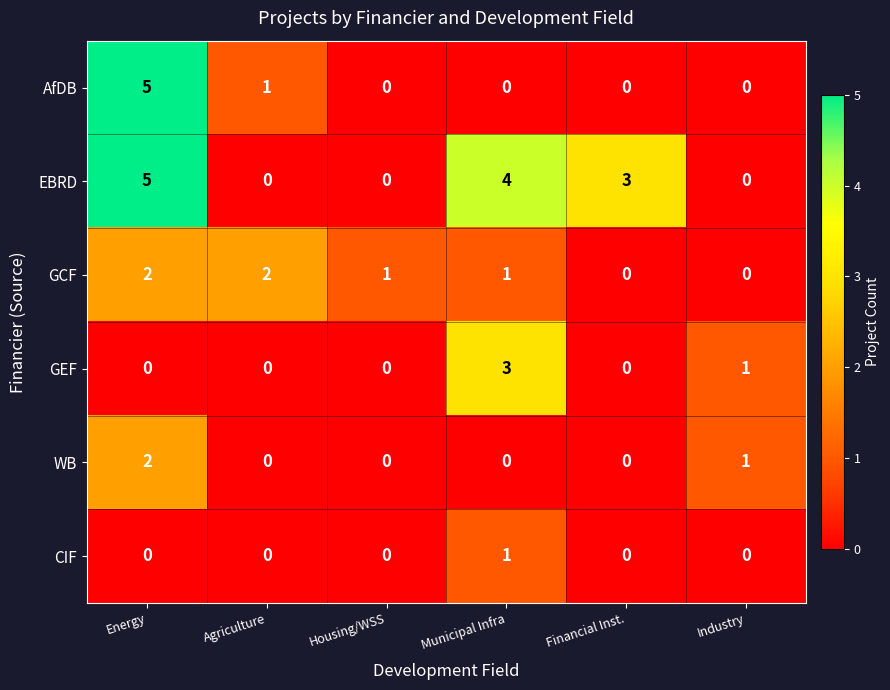

True or false: GCF has a value of 1 at Agriculture.

False